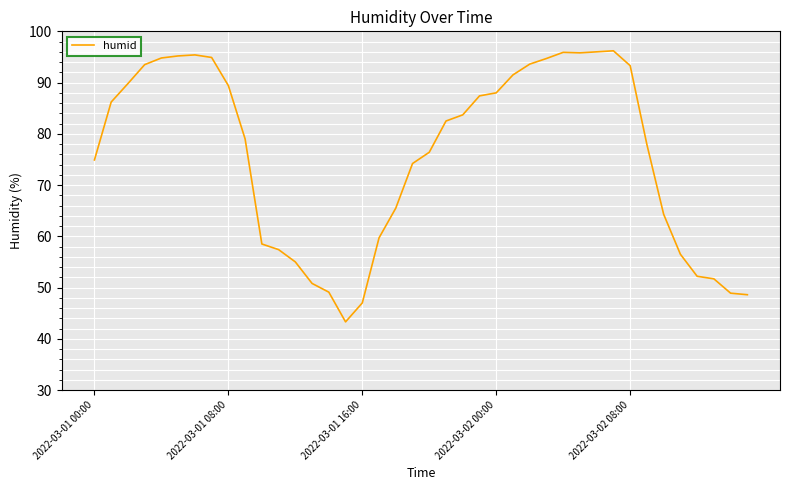

Does the chart display data point markers on the line(s)?

No